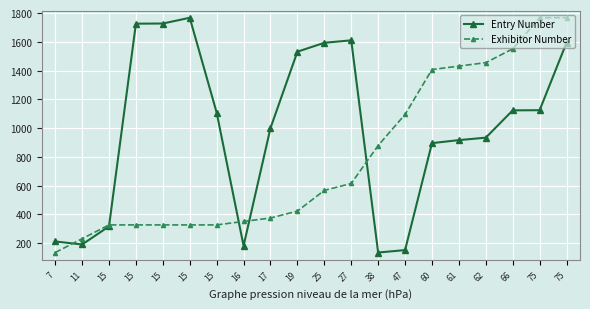

How many lines are shown in the chart?

2